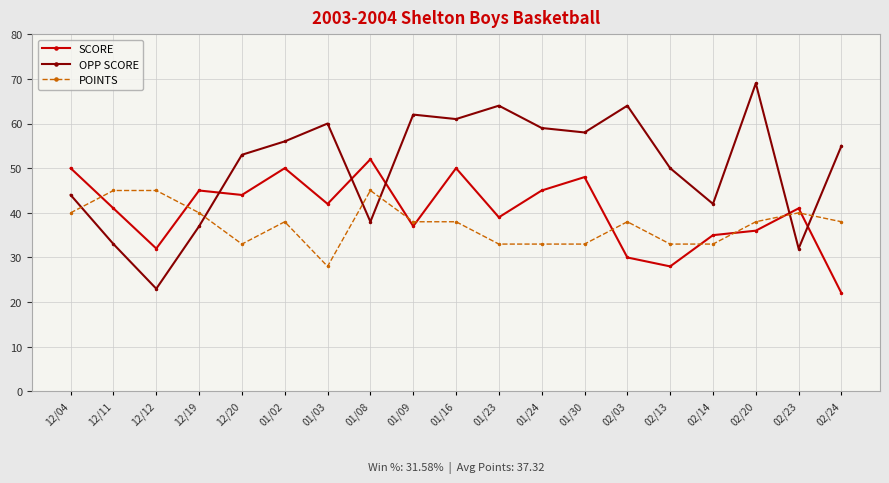

Which category has the lowest value in the POINTS series?

01/03